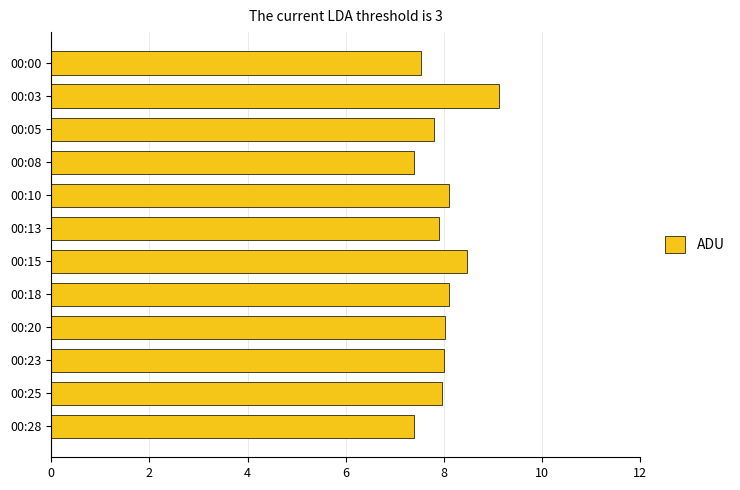

What is the difference between the second highest and minimum values?

1.1